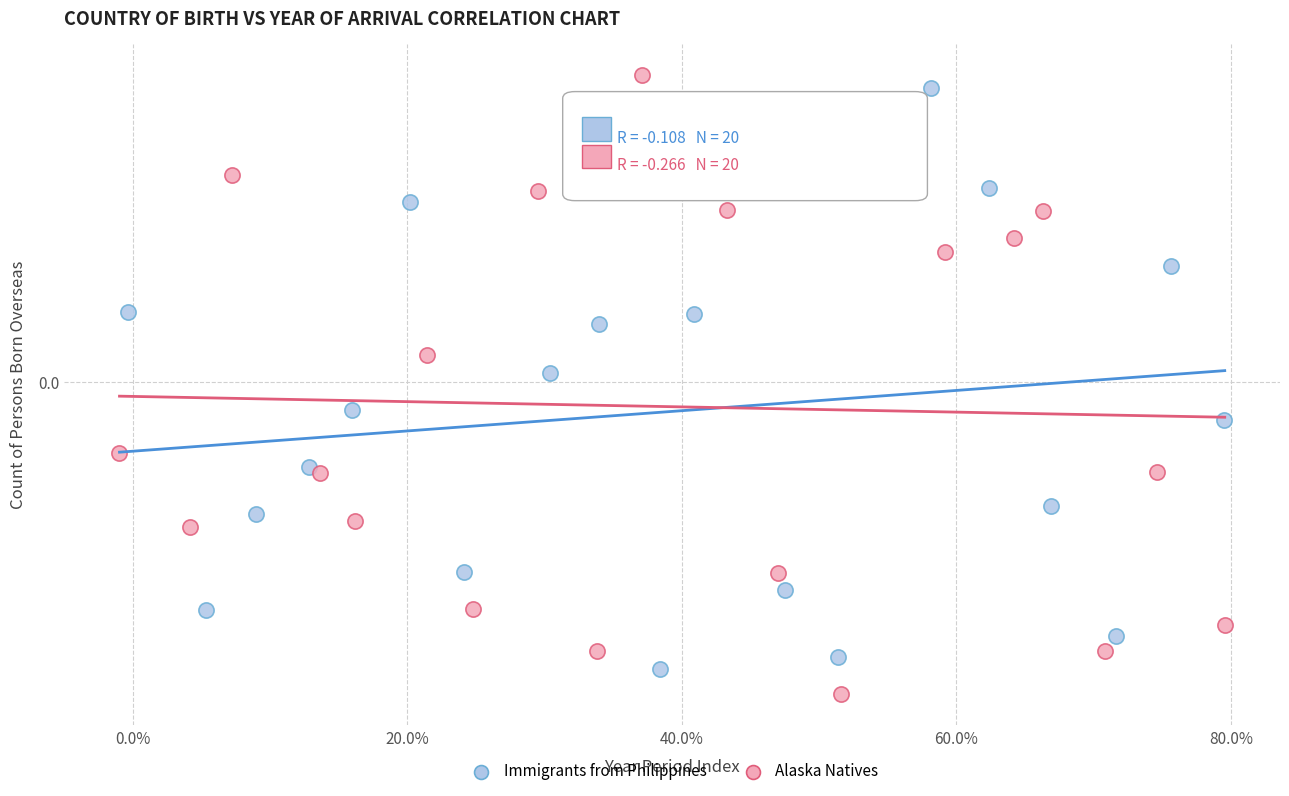

Which series contains the highest Y value?

Alaska Natives